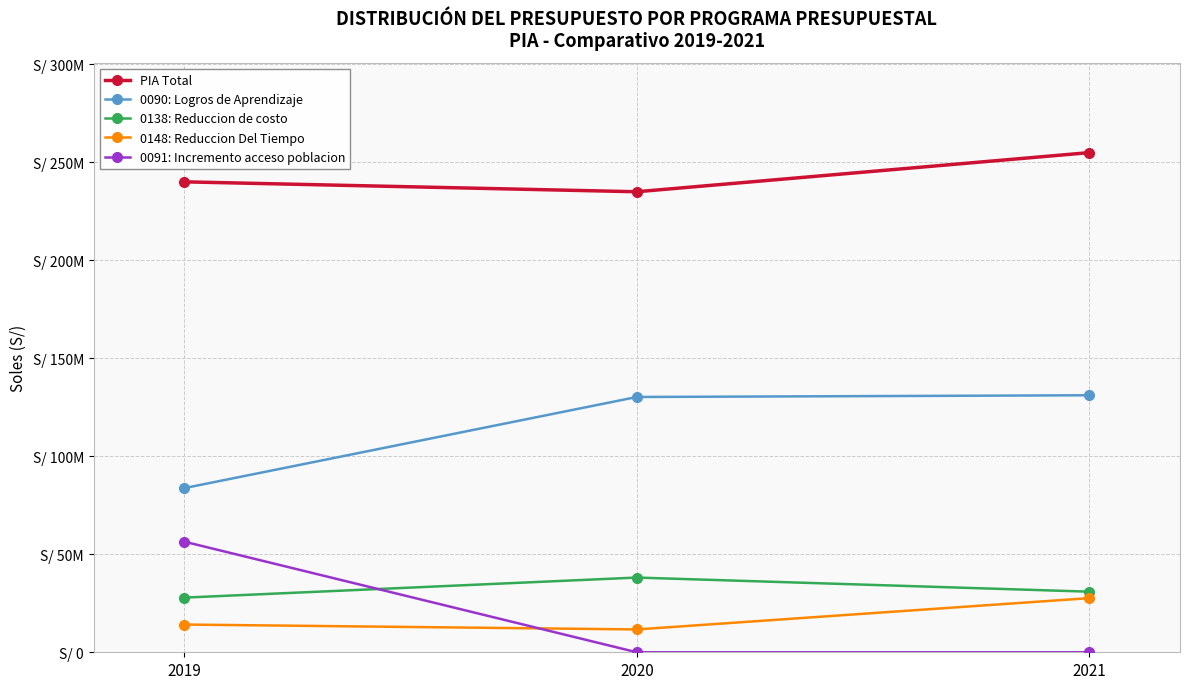

What is the value of the 0138: Reduccion de costo point at the 2nd from the left?

38116000